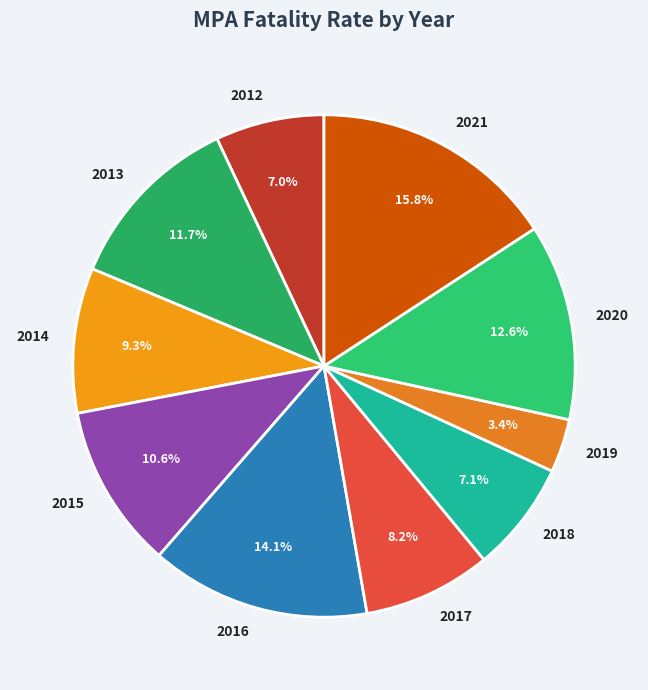

True or false: 2012 accounts for 16% of the total.

False